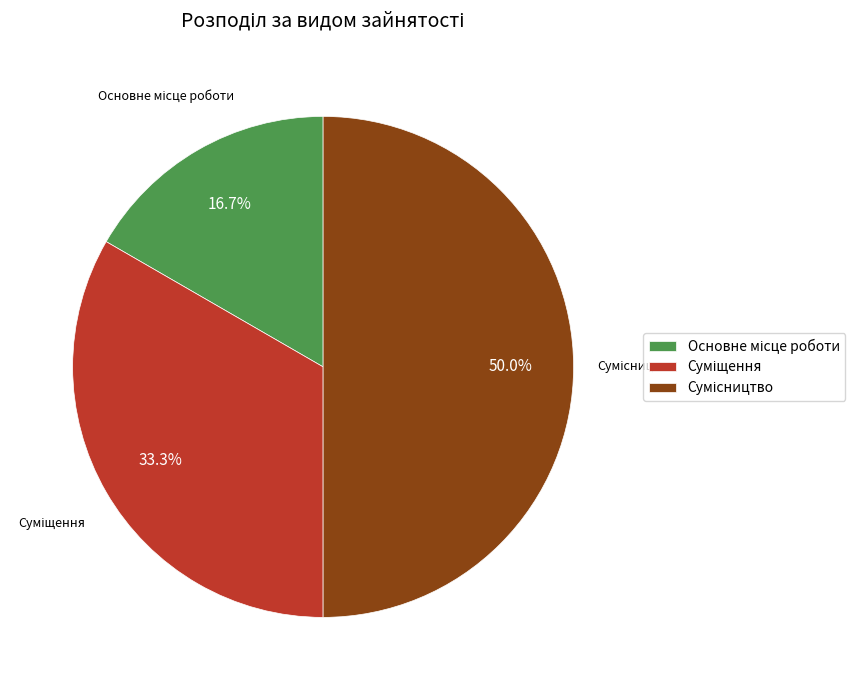

Does Сумісництво account for over 50% of the chart?

No